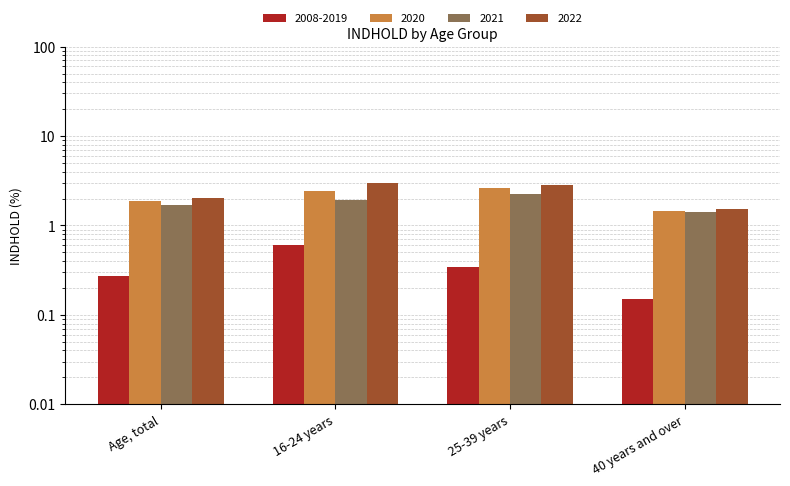

Between 16-24 years and Age, total, which is larger?

16-24 years